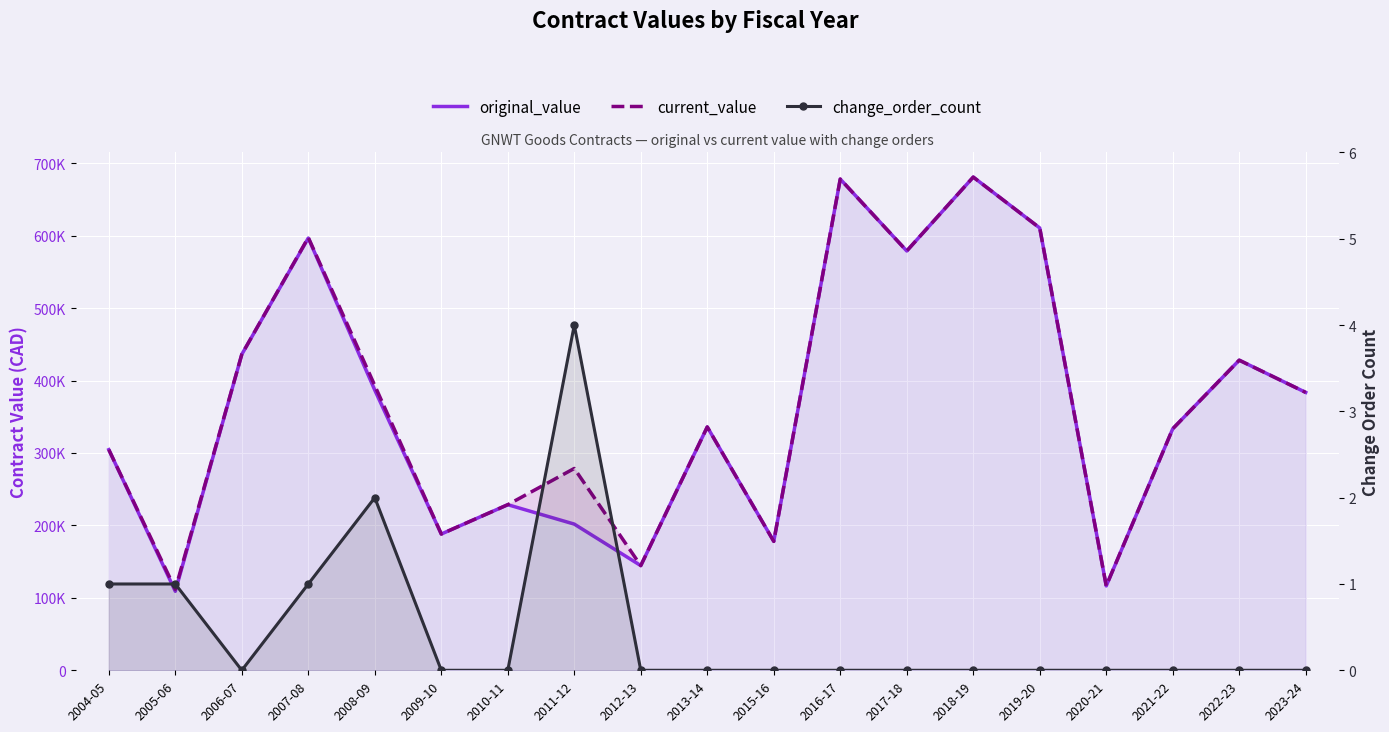

Which category has the lowest value in the current_value series?

2005-06